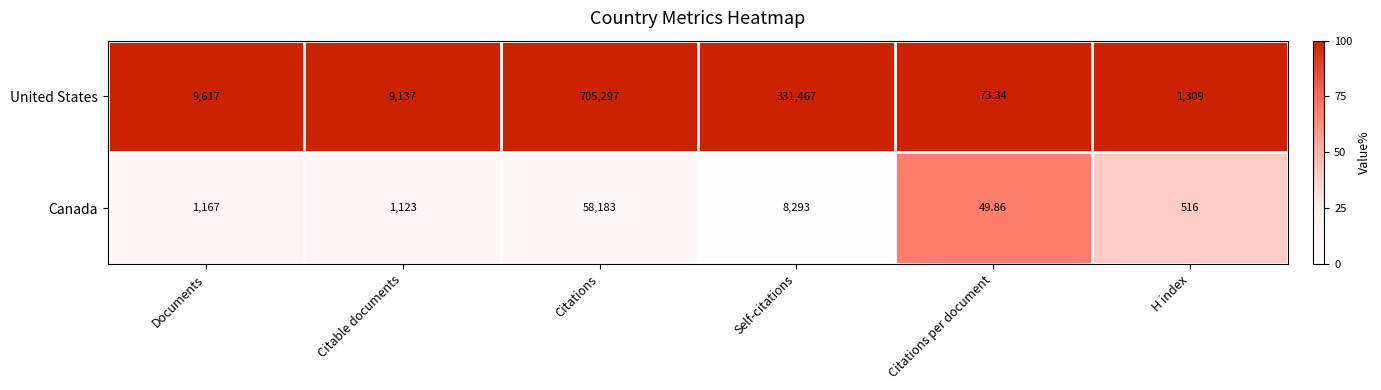

Which category has the lowest value in the United States series?

Citations per document